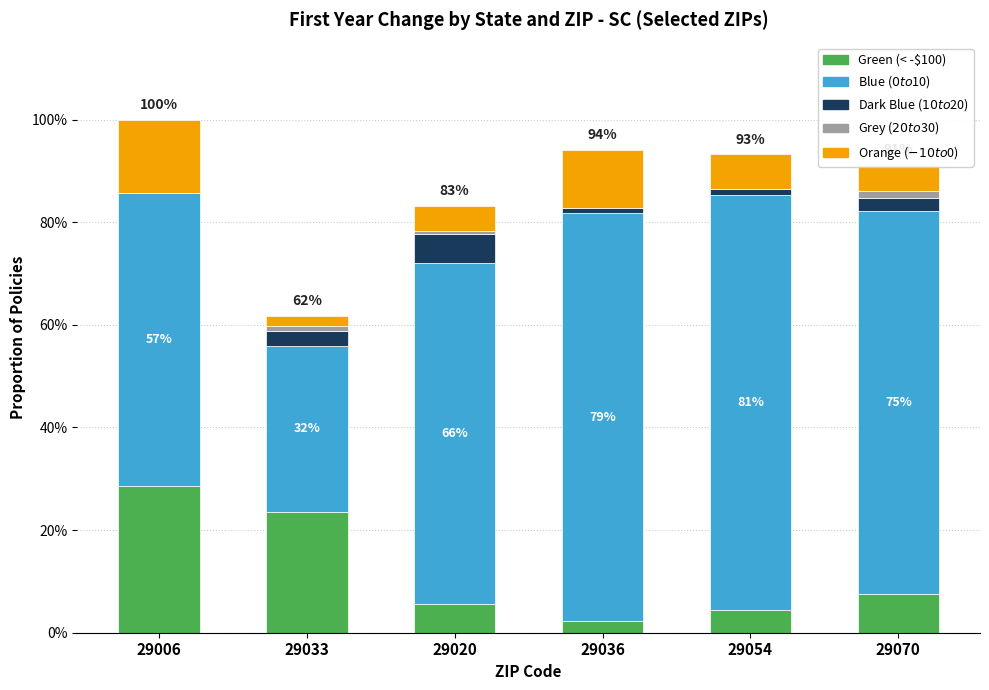

Are the bars horizontal?

No